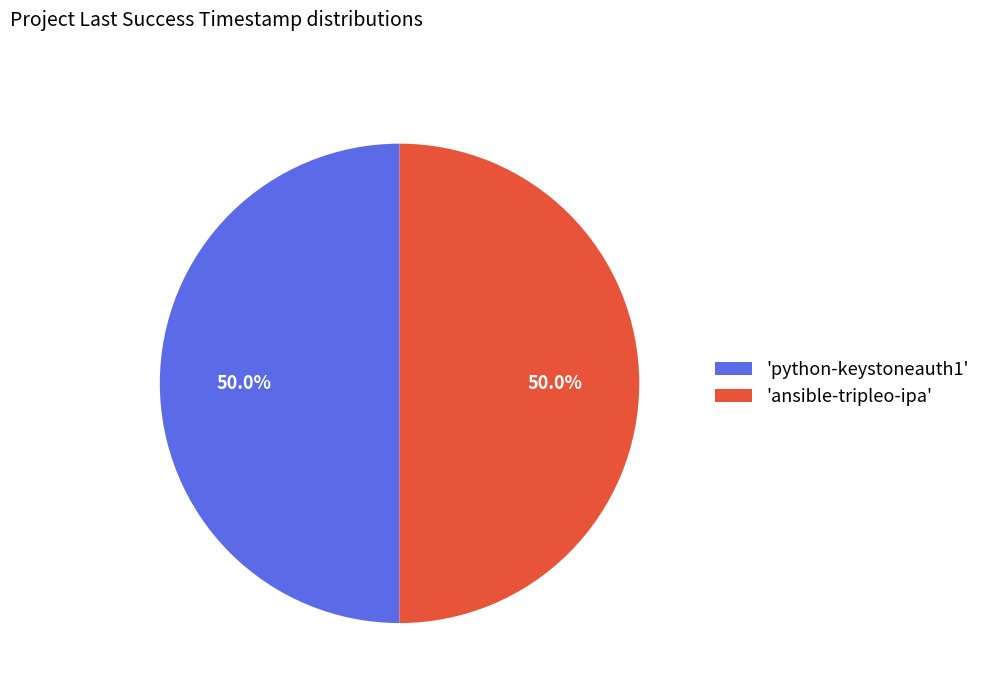

How much of the chart is everything except 'ansible-tripleo-ipa'?

50.0%